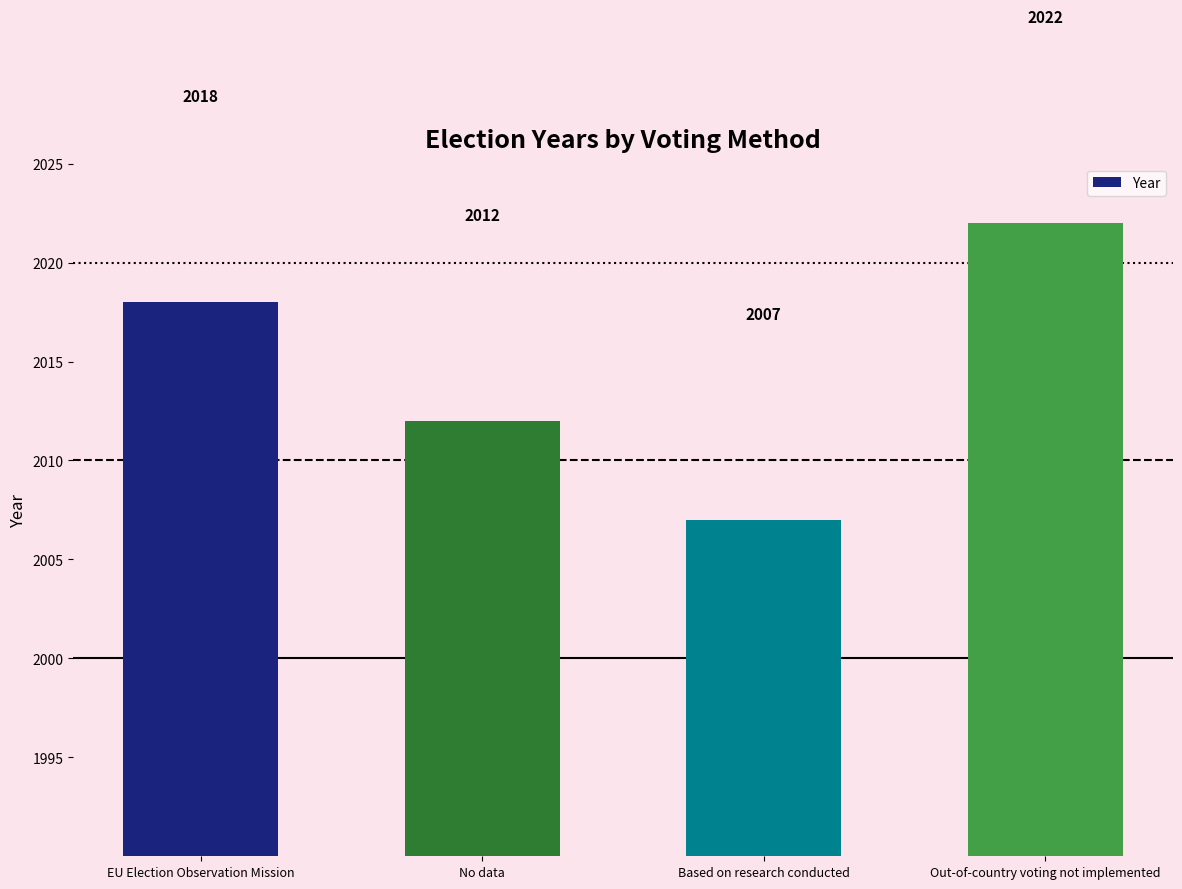

What is the difference between the maximum and minimum values?

15